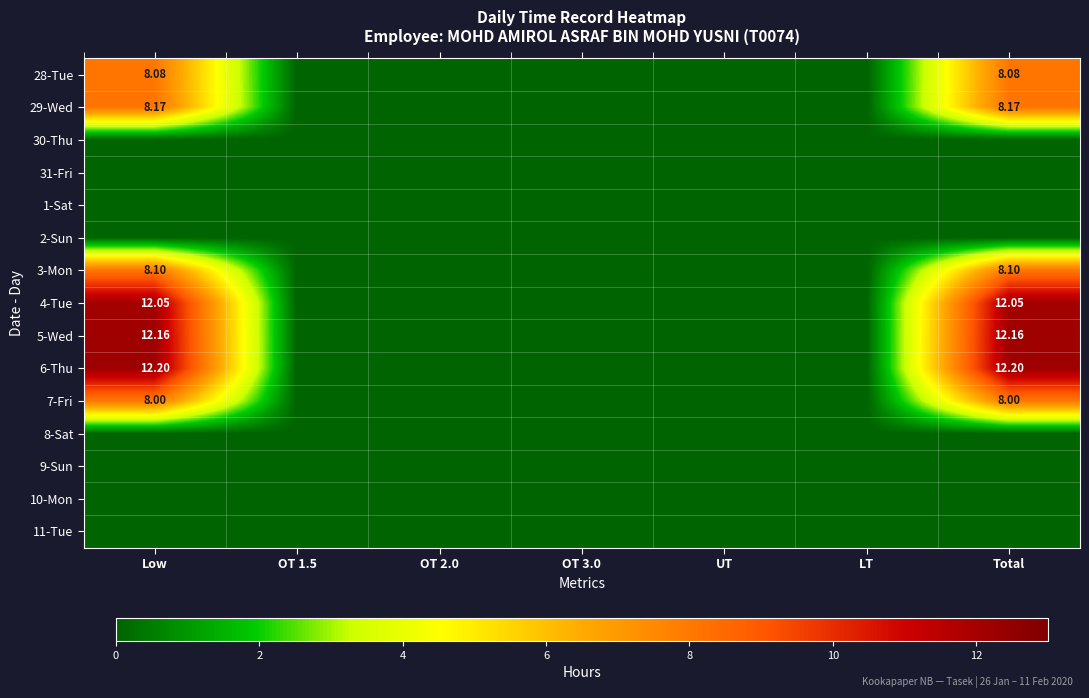

Which series has the largest total across all categories?

6-Thu